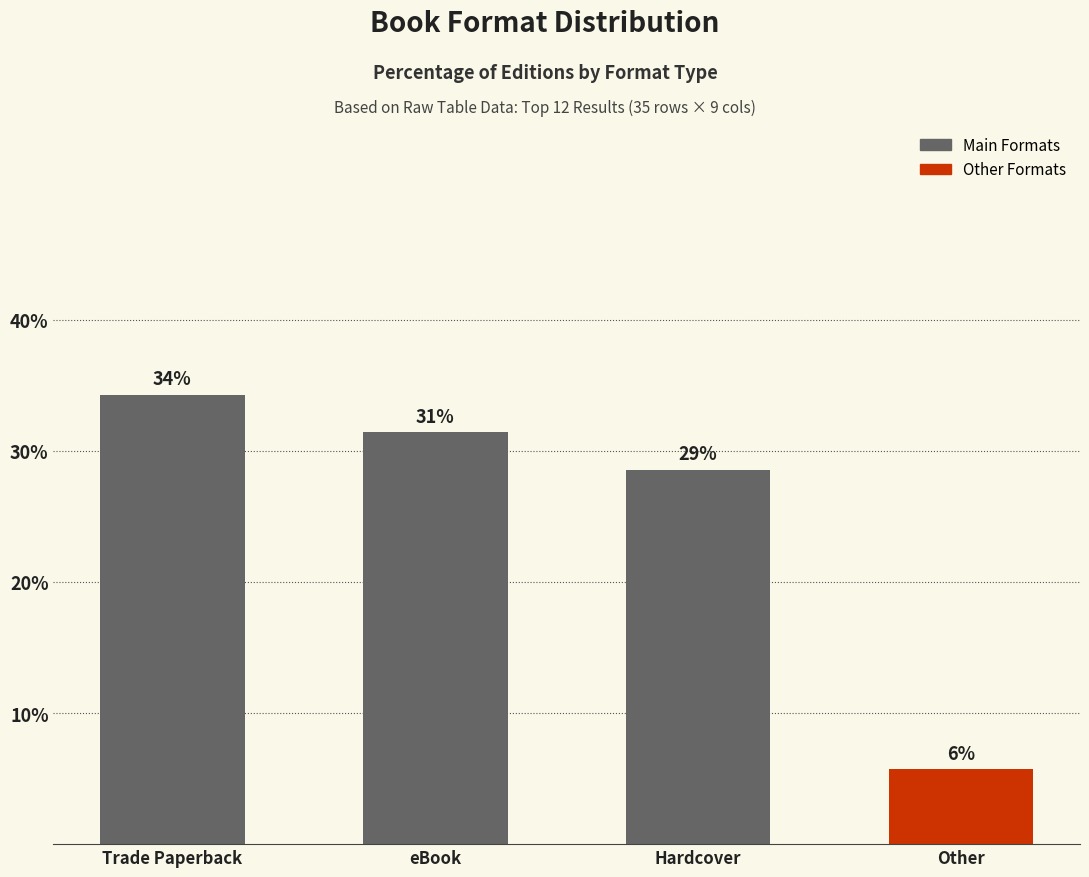

How many bars are there in total?

4